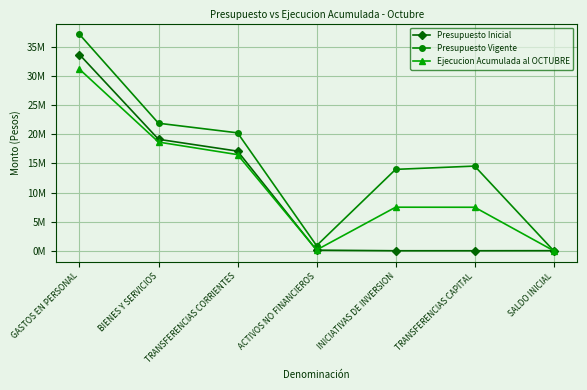

Does the chart have visible grid lines?

Yes